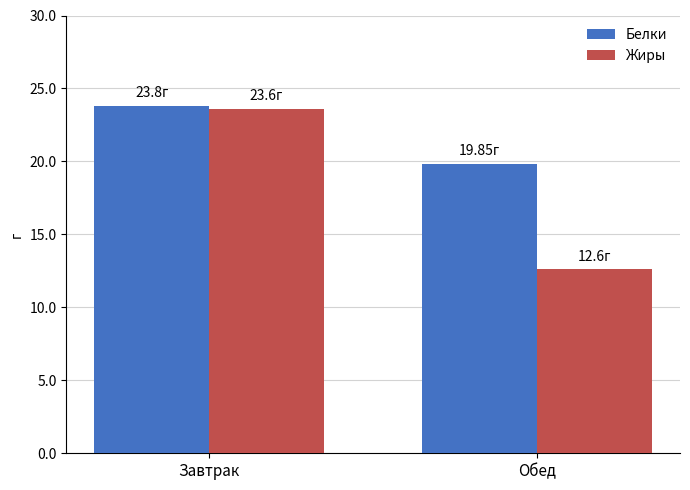

The Белки series shows 34.1 at Обед. True or false?

False